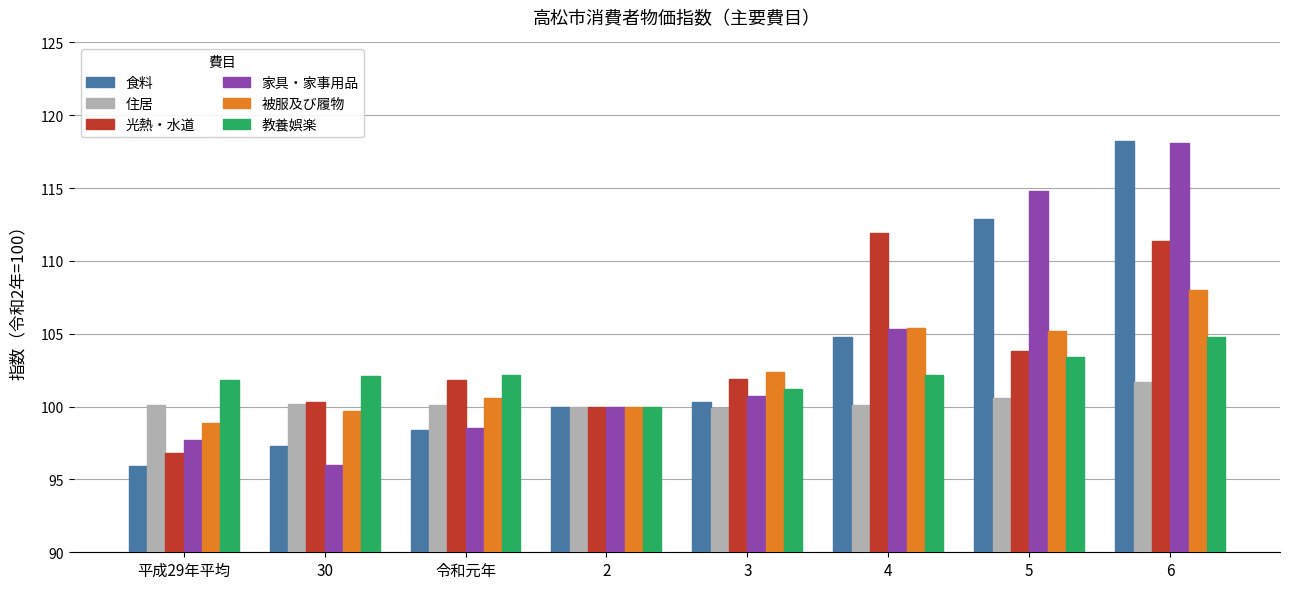

Which category has the highest value in the 光熱・水道 series?

4